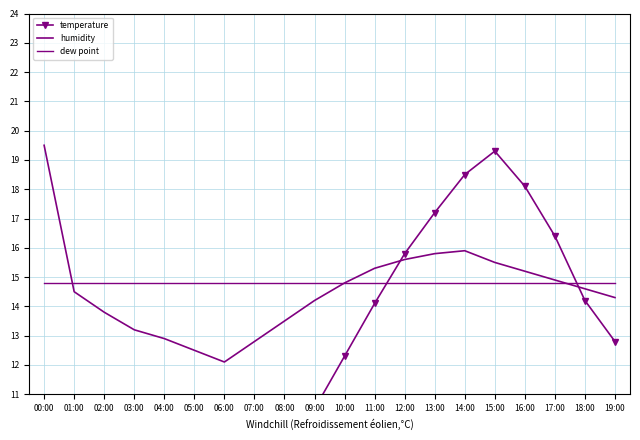

True or false: temperature and humidity intersect in this chart.

True